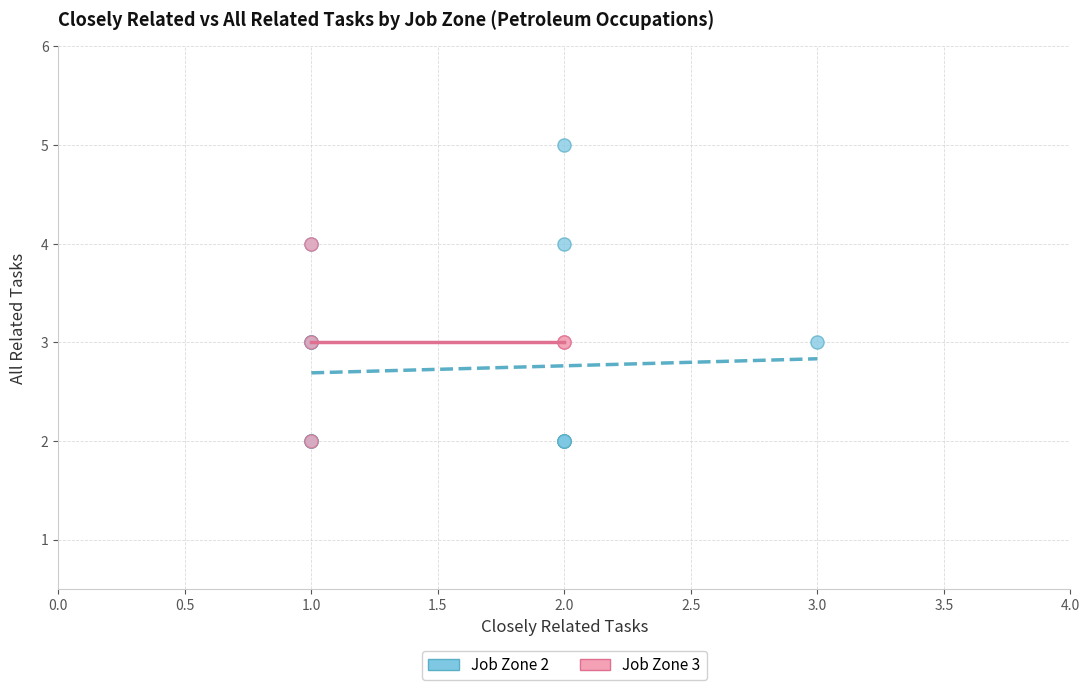

Which series contains the highest Y value?

Job Zone 2